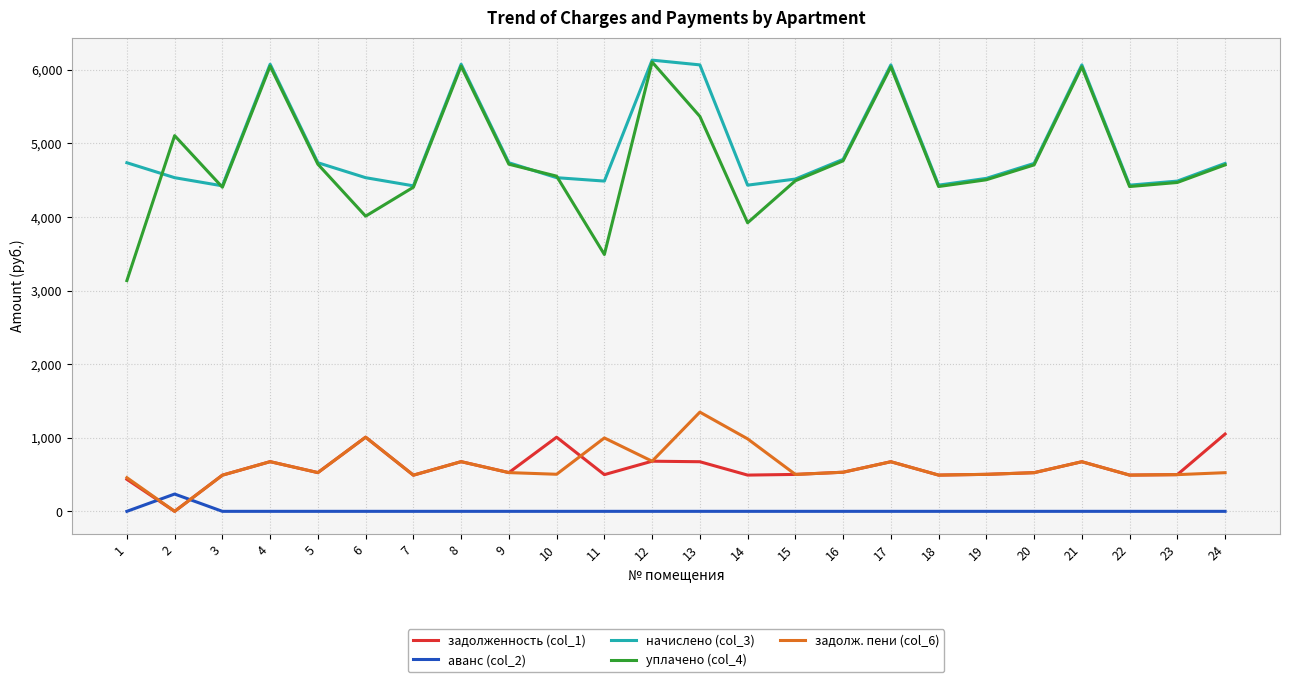

Count the number of categories in the chart.

24